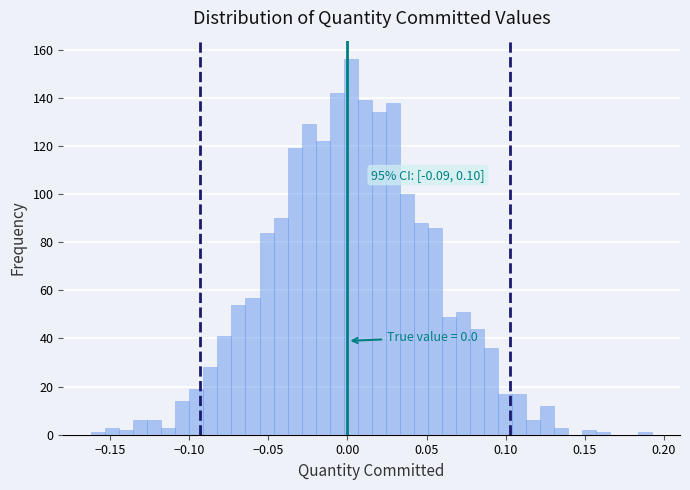

Around what value on the x-axis is the tallest bar? Give the approximate position of its centre, as read against the axis.

0.000